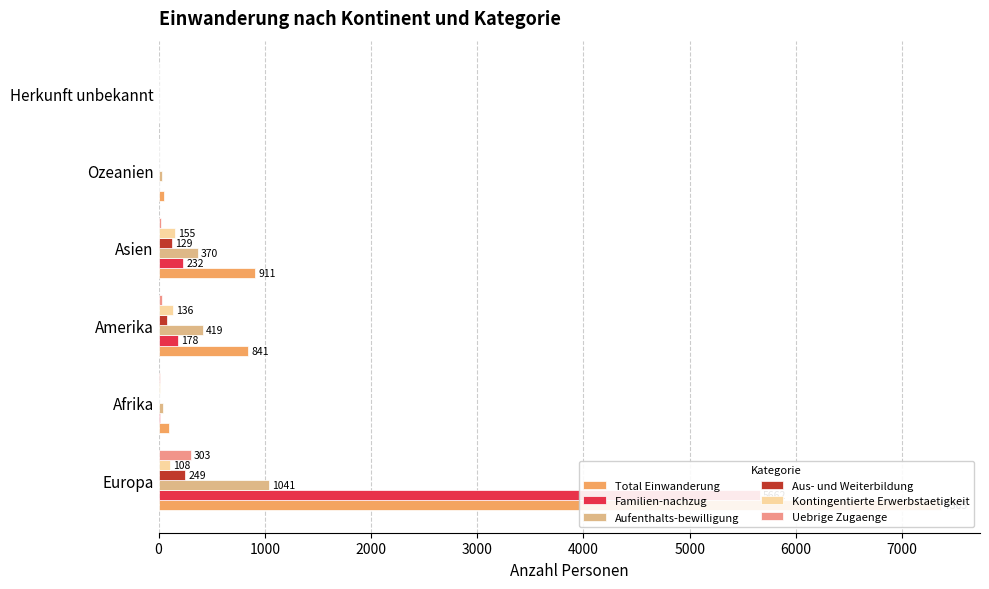

What is the maximum value shown in the chart?

7365